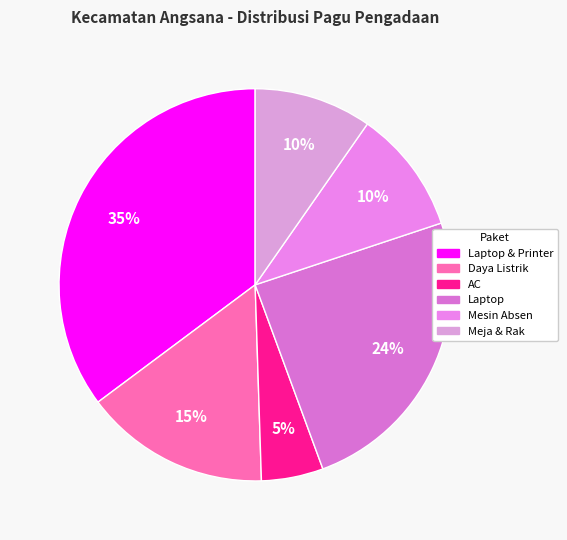

How many slices are in this pie chart?

6